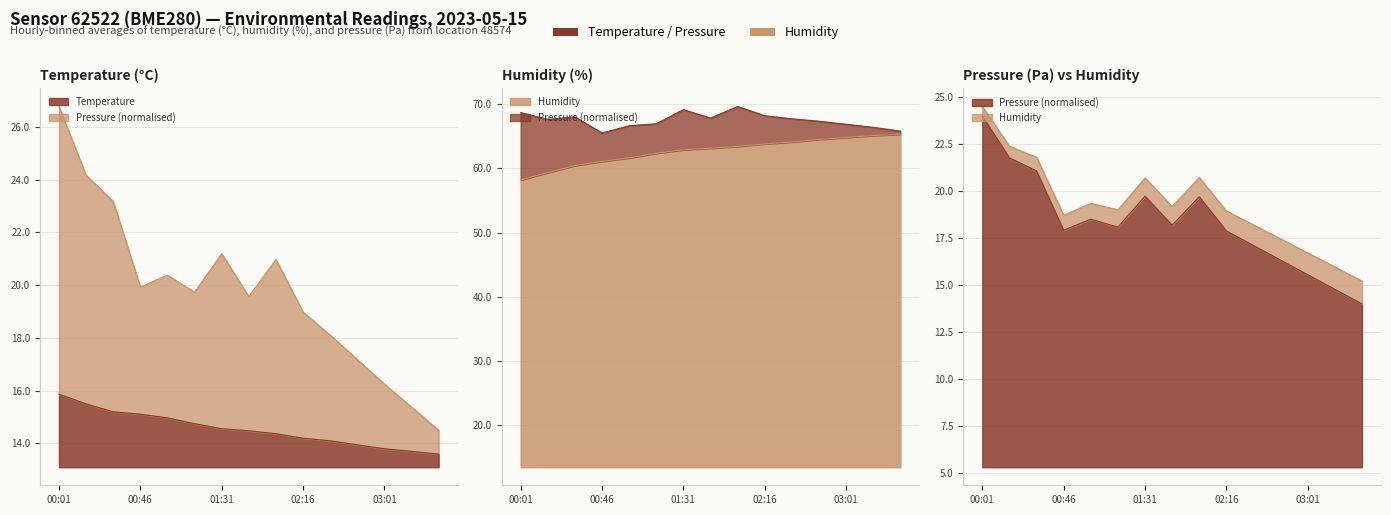

What is the value of the humidity point at the 15th from the left?

65.3